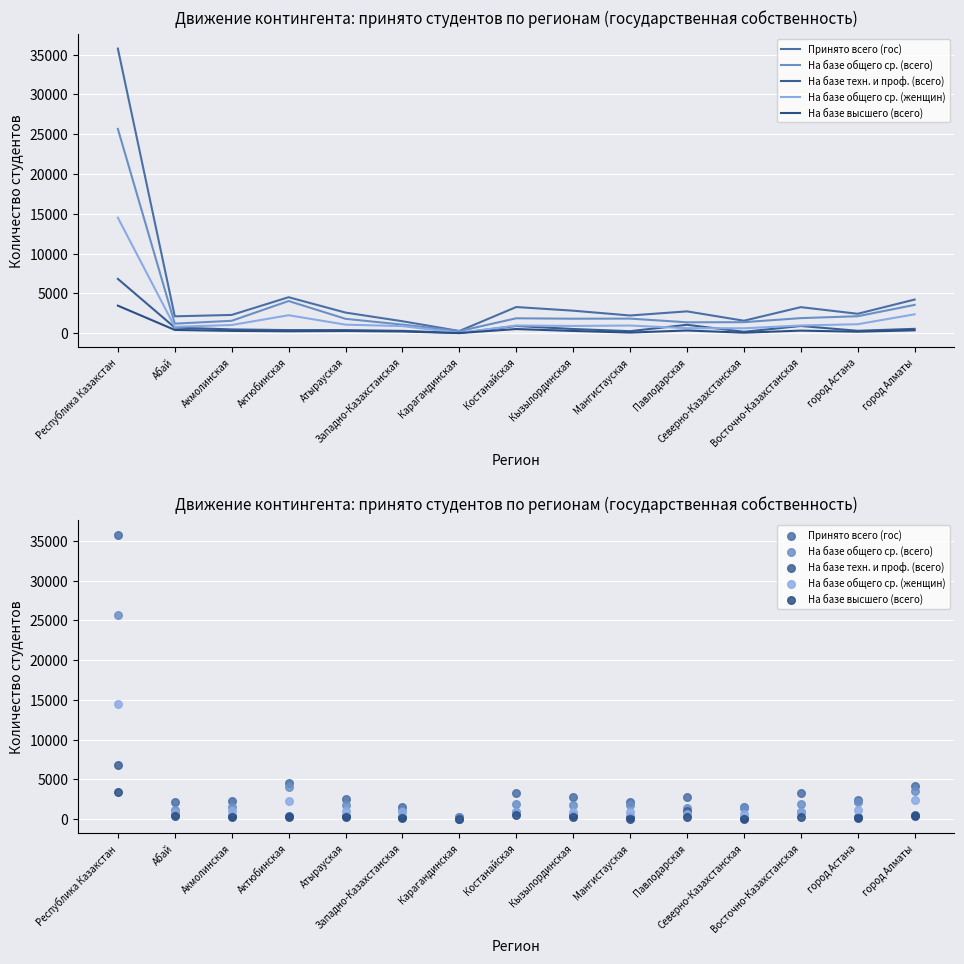

What is the total value across all series at город Астана?

6140